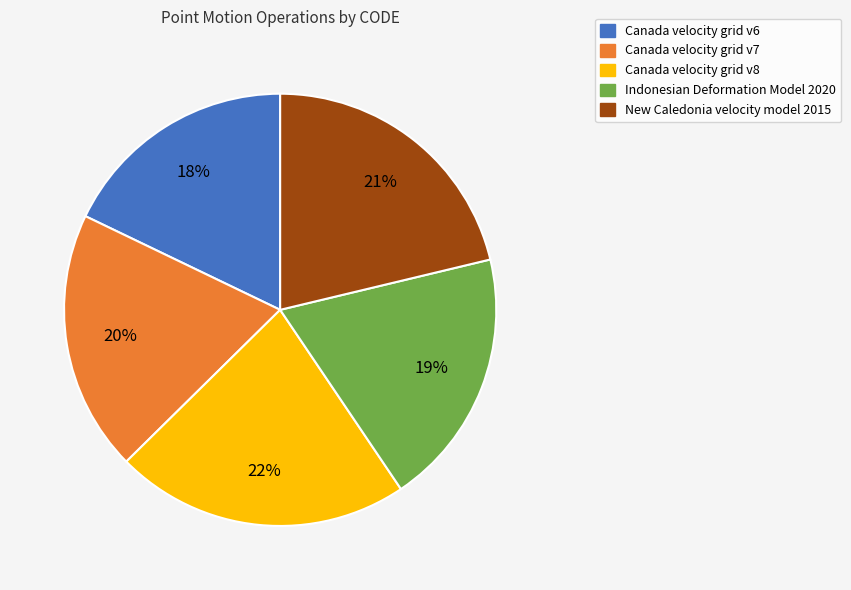

Count the number of slices in the pie.

5